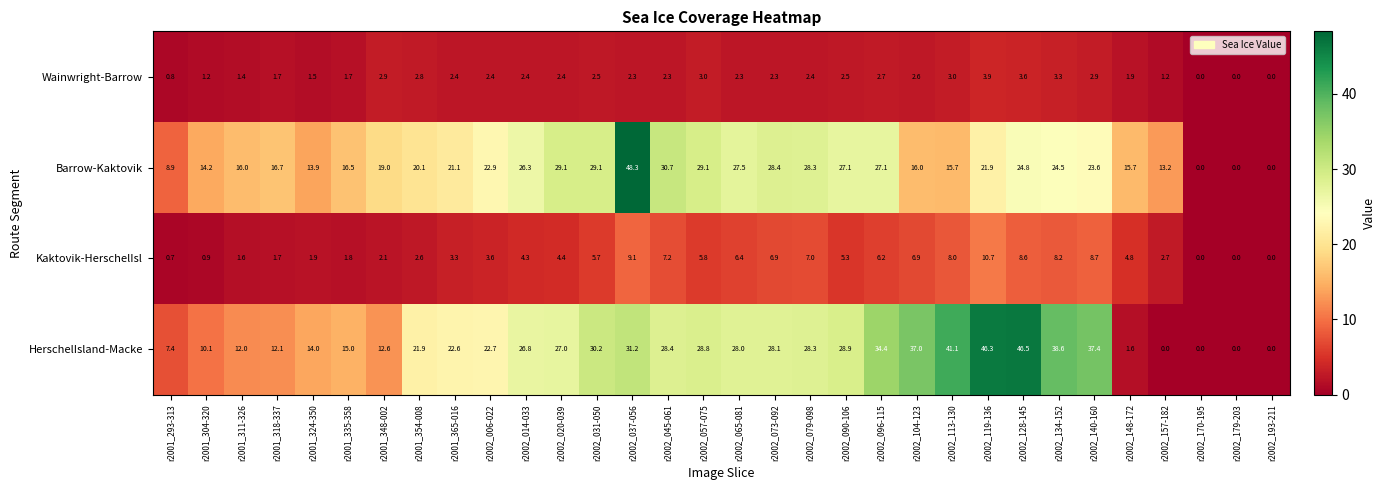

Which series changed the most between r2001_304-320 and r2002_031-050?

HerschelIsland-Macke